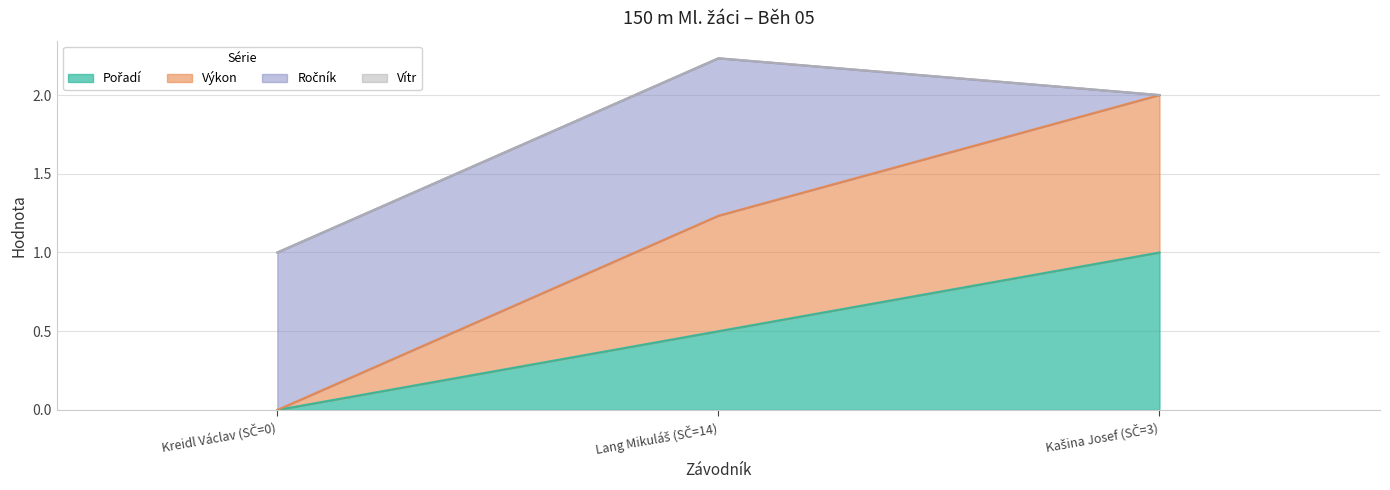

How many lines are shown in the chart?

4